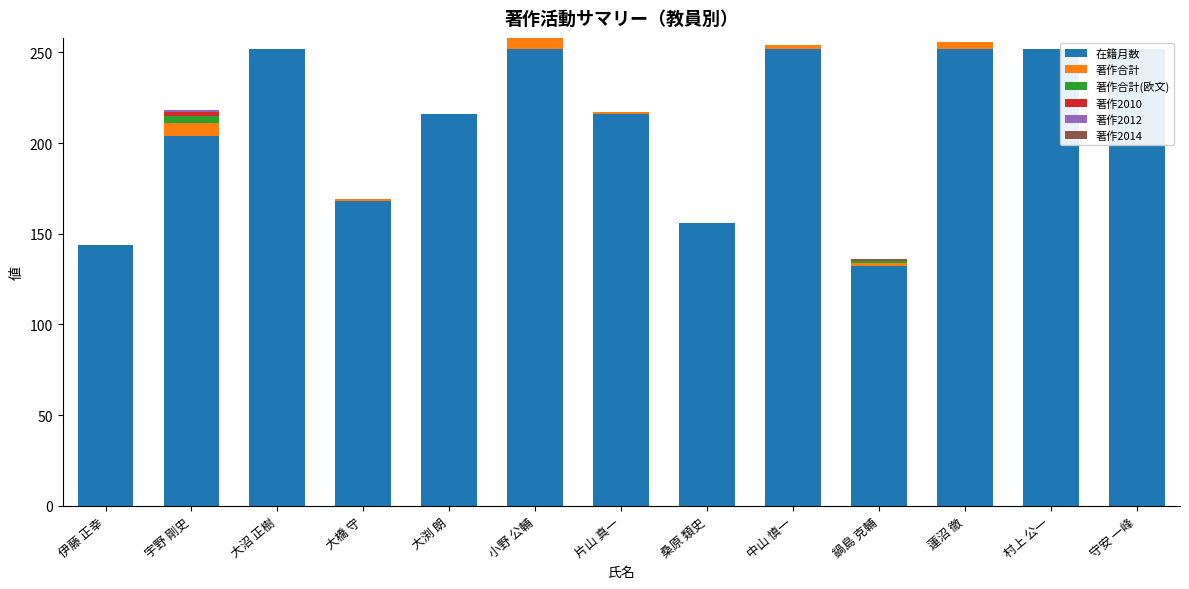

What is the difference between the maximum and minimum values in the 著作2014 series?

1